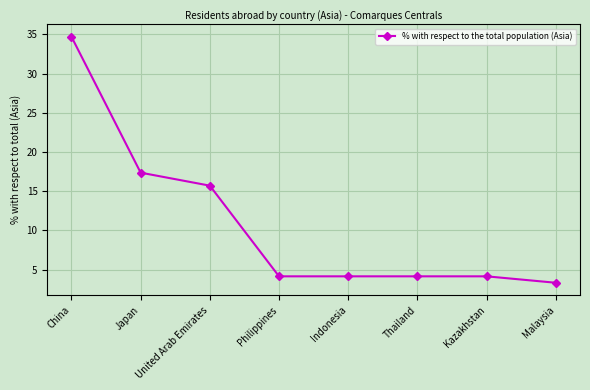

Reading right to left, list all the values displayed in this chart.

Malaysia=3.3	Kazakhstan=4.1	Thailand=4.1	Indonesia=4.1	Philippines=4.1	United Arab Emirates=15.7	Japan=17.4	China=34.7